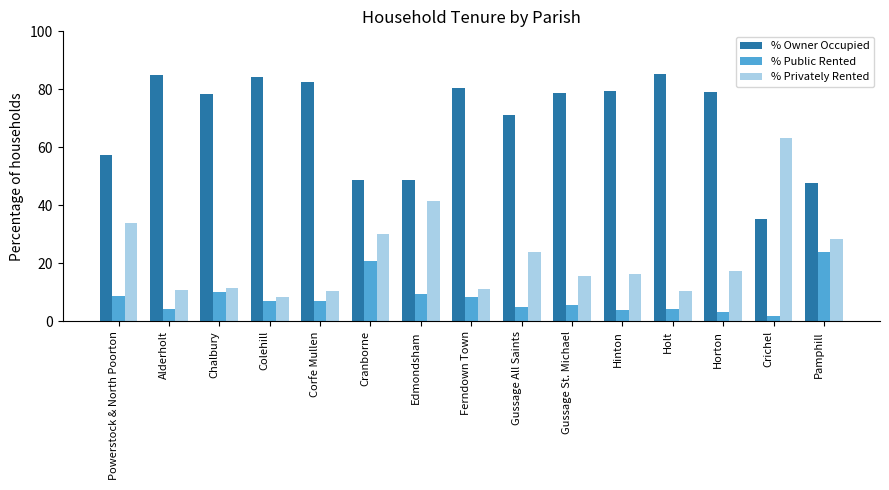

Read the % Privately Rented value at Cranborne.

30.3